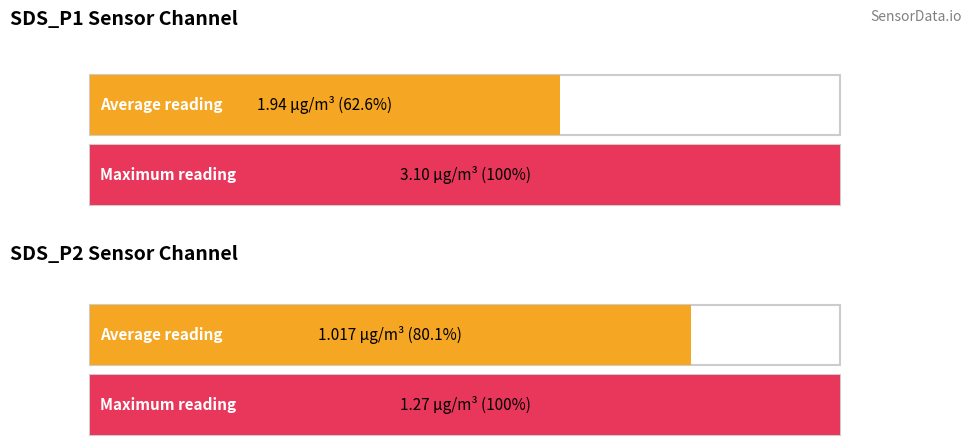

True or false: SDS_P2 has a value of 0.7 at 00:14.

False